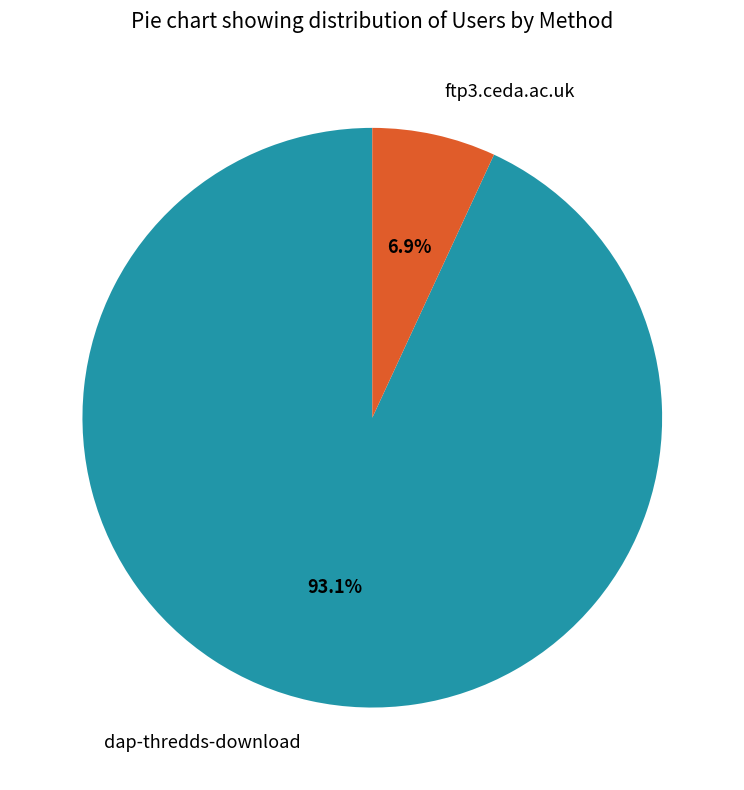

Rank the categories by value from highest to lowest.

dap-thredds-download, ftp3.ceda.ac.uk